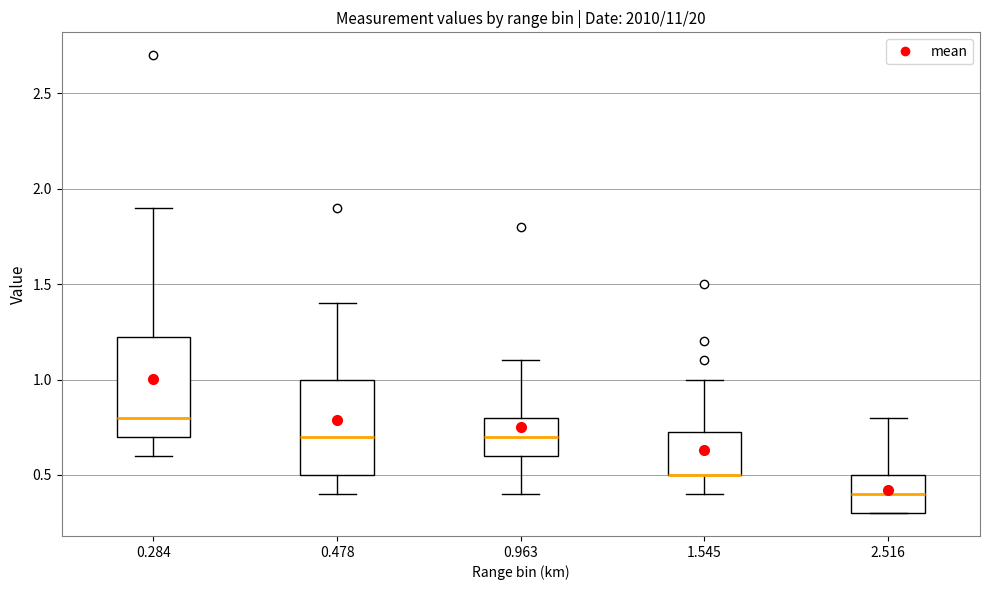

Reading left to right, read every box against the y-axis: the position of its median line, the range the box covers, and the ends of its whiskers. The values are not printed on the chart, so give them approximately, as read against the axis.

0.284: median 0.80, box 0.70 to 1.25, whiskers 0.60 to 1.90
0.478: median 0.70, box 0.50 to 1.00, whiskers 0.40 to 1.40
0.963: median 0.70, box 0.60 to 0.80, whiskers 0.40 to 1.10
1.545: median 0.50 (drawn on the box's lower edge), box 0.50 to 0.75, whiskers 0.40 to 1.00
2.516: median 0.40, box 0.30 to 0.50, whiskers 0.30 to 0.80